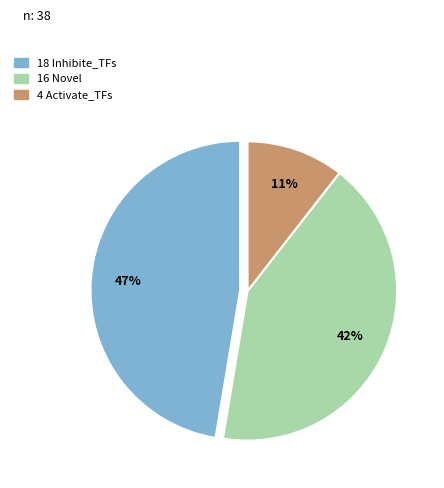

Does any single category account for the majority?

No